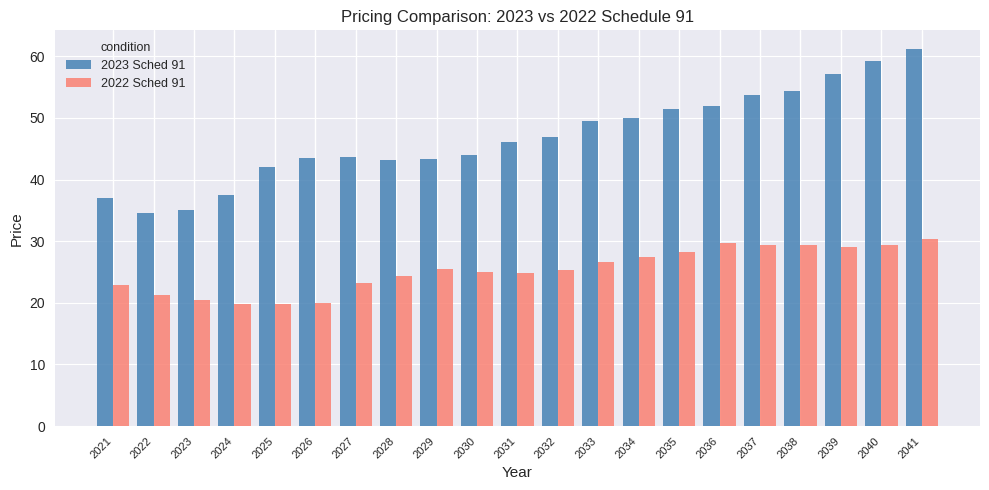

Is the value of 2022 Sched 91 at 2021 greater than the value of 2023 Sched 91 at 2028?

No